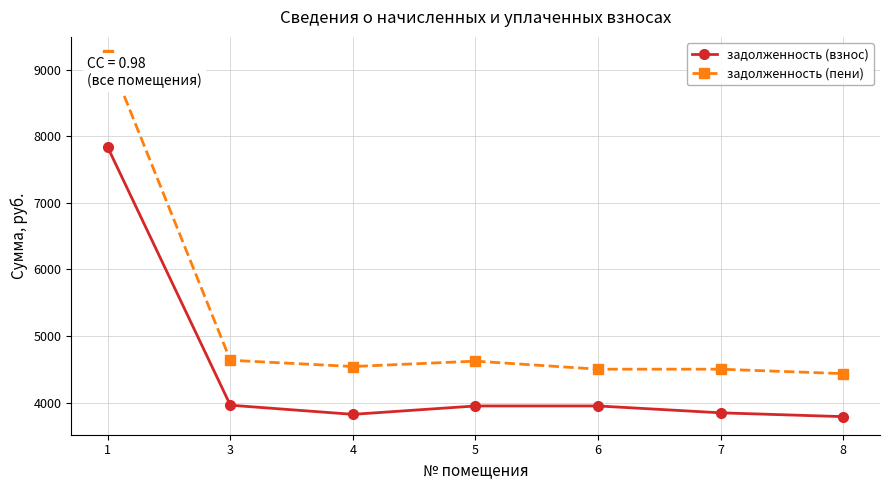

Rank the series by their average value, from highest to lowest.

задолженность (пени), задолженность (взнос)